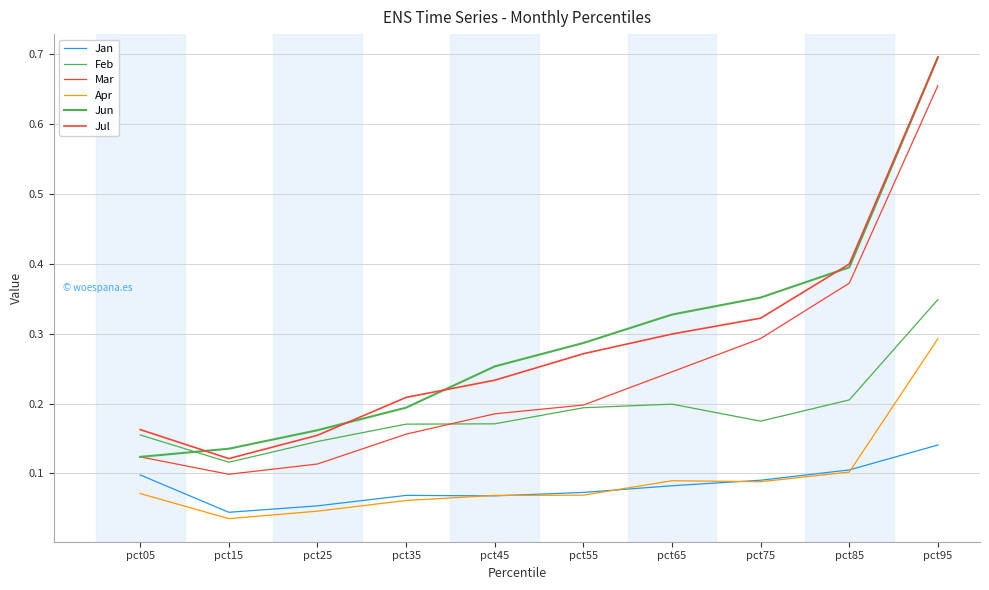

How many lines are shown in the chart?

6